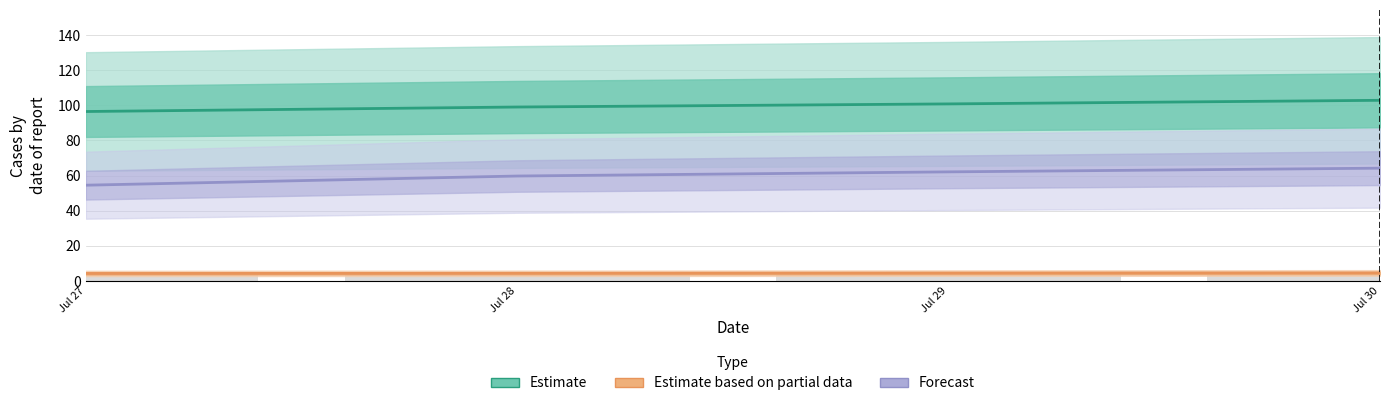

Is it true that Forecast equals 87.7 at Jul 30?

False